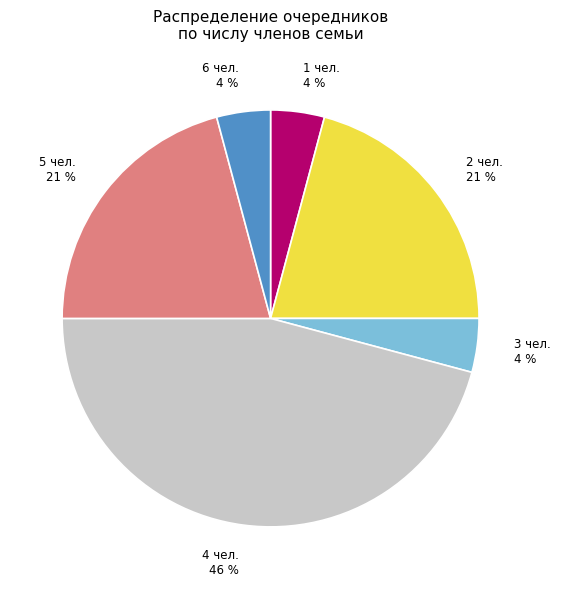

To the nearest percent, what is the average slice percentage?

17%